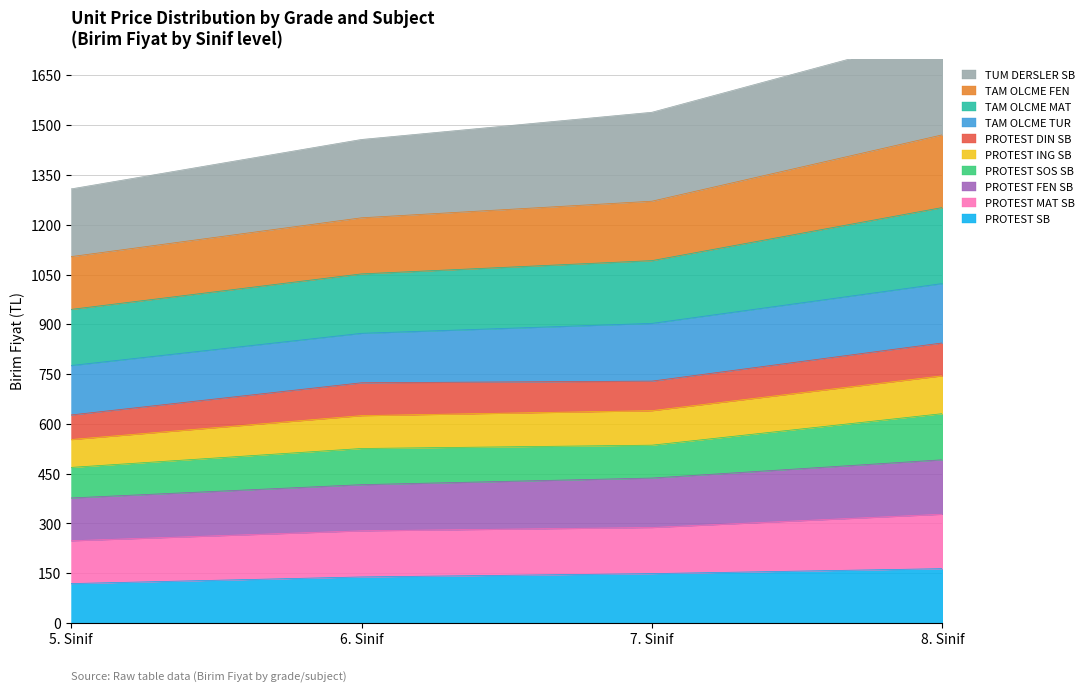

What is the minimum value for PROTEST SB?

119